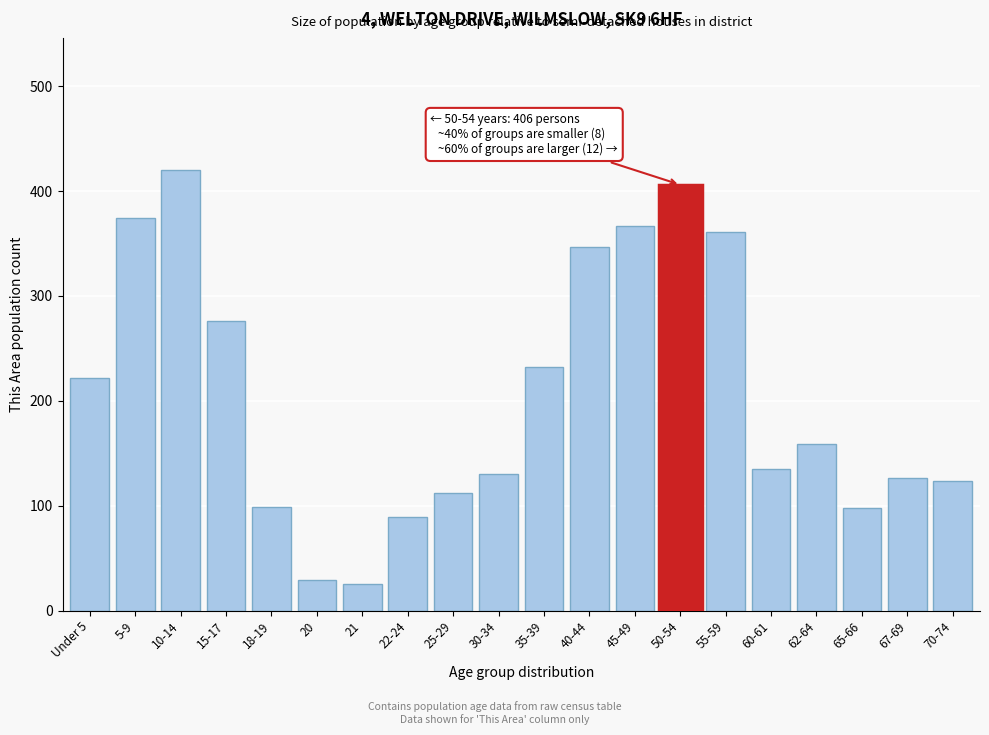

What is the label of the 7th bar from the right?

50-54